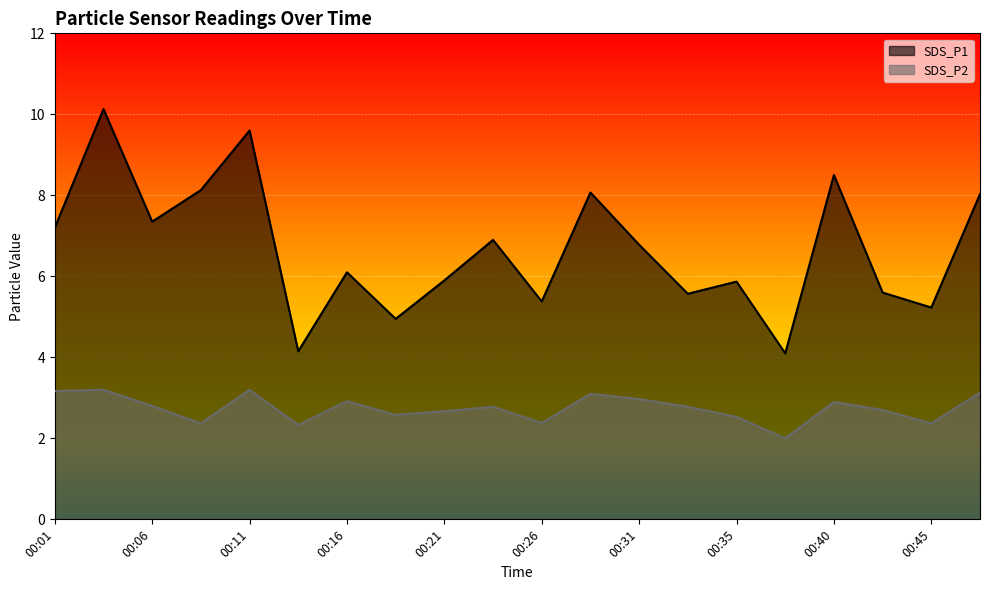

What is the maximum value shown in the chart?

10.1